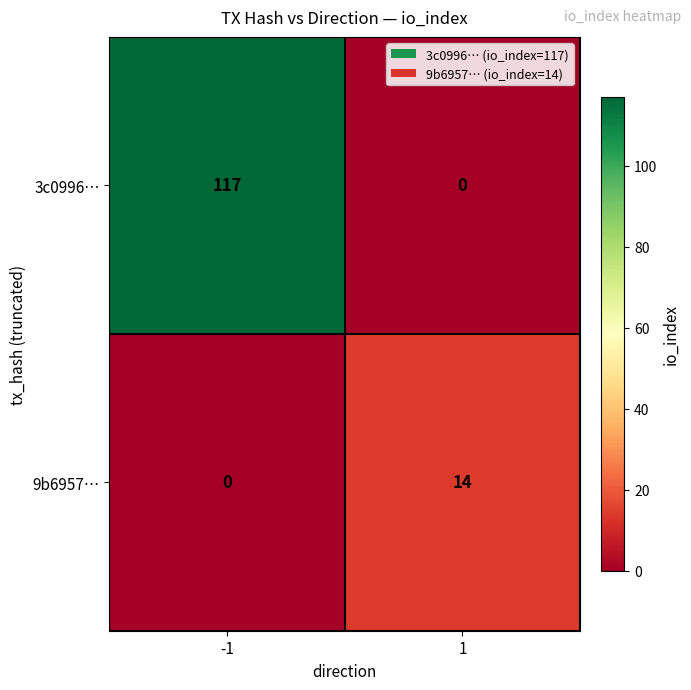

What is the difference between the maximum and minimum values in the 3c0996… series?

117